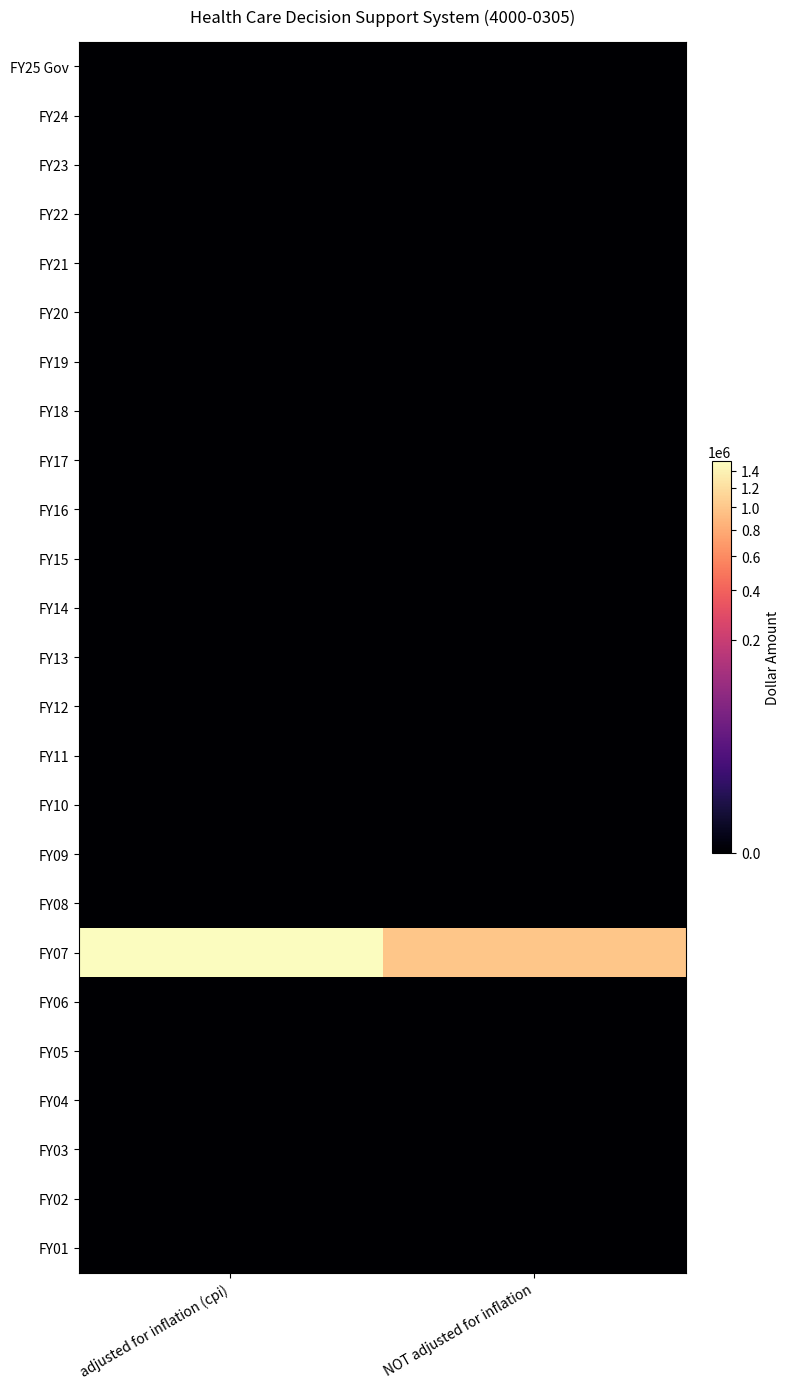

Reading left to right, transcribe all the data shown in this chart.

FY25 Gov: adjusted for inflation (cpi)=0	NOT adjusted for inflation=0
FY24: adjusted for inflation (cpi)=0	NOT adjusted for inflation=0
FY23: adjusted for inflation (cpi)=0	NOT adjusted for inflation=0
FY22: adjusted for inflation (cpi)=0	NOT adjusted for inflation=0
FY21: adjusted for inflation (cpi)=0	NOT adjusted for inflation=0
FY20: adjusted for inflation (cpi)=0	NOT adjusted for inflation=0
FY19: adjusted for inflation (cpi)=0	NOT adjusted for inflation=0
FY18: adjusted for inflation (cpi)=0	NOT adjusted for inflation=0
FY17: adjusted for inflation (cpi)=0	NOT adjusted for inflation=0
FY16: adjusted for inflation (cpi)=0	NOT adjusted for inflation=0
FY15: adjusted for inflation (cpi)=0	NOT adjusted for inflation=0
FY14: adjusted for inflation (cpi)=0	NOT adjusted for inflation=0
FY13: adjusted for inflation (cpi)=0	NOT adjusted for inflation=0
FY12: adjusted for inflation (cpi)=0	NOT adjusted for inflation=0
FY11: adjusted for inflation (cpi)=0	NOT adjusted for inflation=0
FY10: adjusted for inflation (cpi)=0	NOT adjusted for inflation=0
FY09: adjusted for inflation (cpi)=0	NOT adjusted for inflation=0
FY08: adjusted for inflation (cpi)=0	NOT adjusted for inflation=0
FY07: adjusted for inflation (cpi)=1515837	NOT adjusted for inflation=1000000
FY06: adjusted for inflation (cpi)=0	NOT adjusted for inflation=0
FY05: adjusted for inflation (cpi)=0	NOT adjusted for inflation=0
FY04: adjusted for inflation (cpi)=0	NOT adjusted for inflation=0
FY03: adjusted for inflation (cpi)=0	NOT adjusted for inflation=0
FY02: adjusted for inflation (cpi)=0	NOT adjusted for inflation=0
FY01: adjusted for inflation (cpi)=0	NOT adjusted for inflation=0